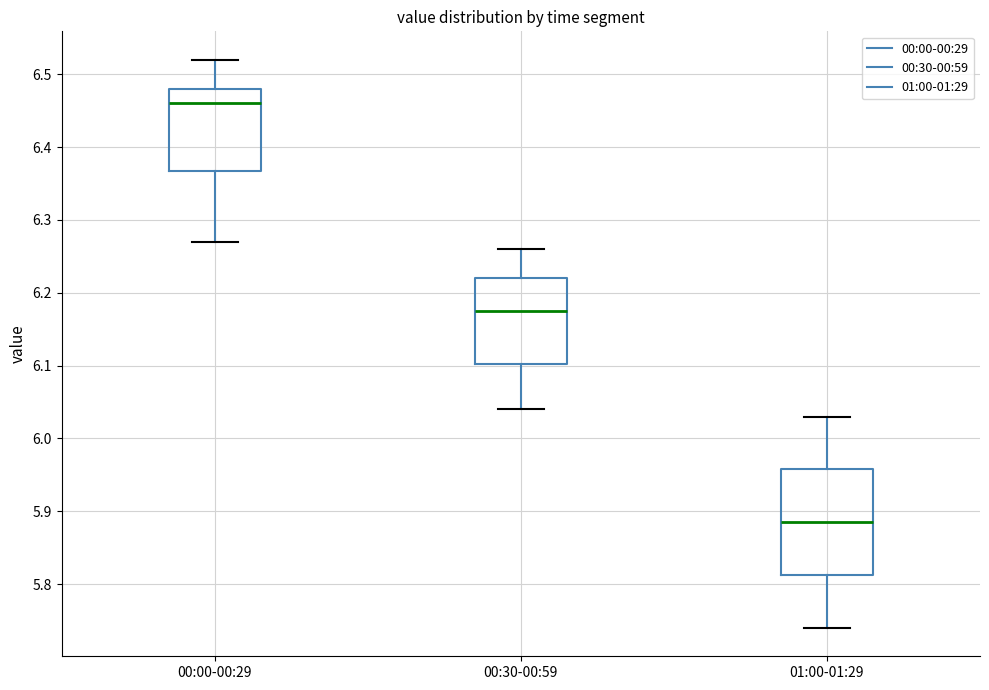

Reading left to right, read every box against the y-axis: the position of its median line, the range the box covers, and the ends of its whiskers. The values are not printed on the chart, so give them approximately, as read against the axis.

00:00-00:29: median 6.46, box 6.37 to 6.48, whiskers 6.27 to 6.52
00:30-00:59: median 6.18, box 6.10 to 6.22, whiskers 6.04 to 6.26
01:00-01:29: median 5.89, box 5.81 to 5.96, whiskers 5.74 to 6.03